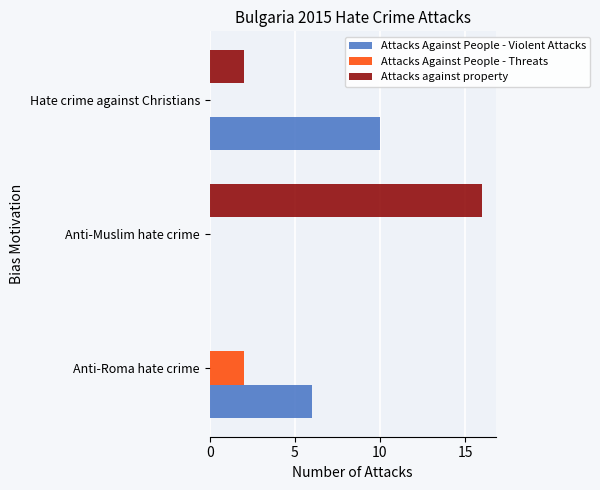

At which category is the sum across all series the highest?

Anti-Muslim hate crime